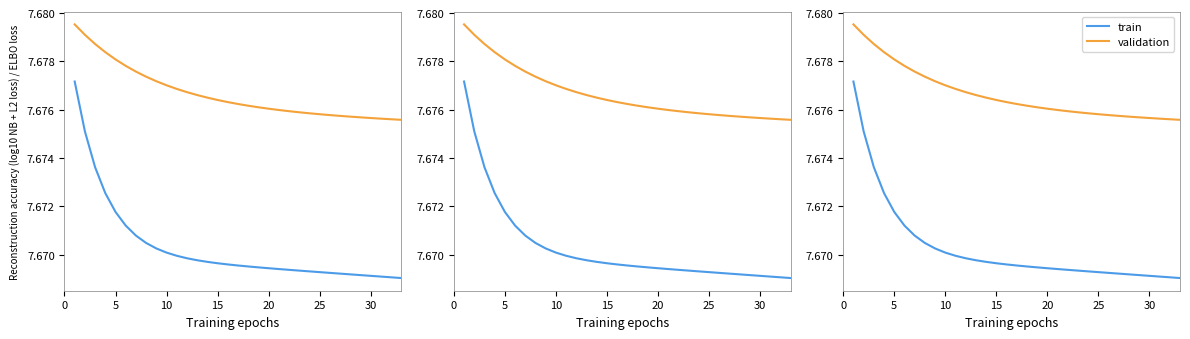

Which series has the largest total across all categories?

validation